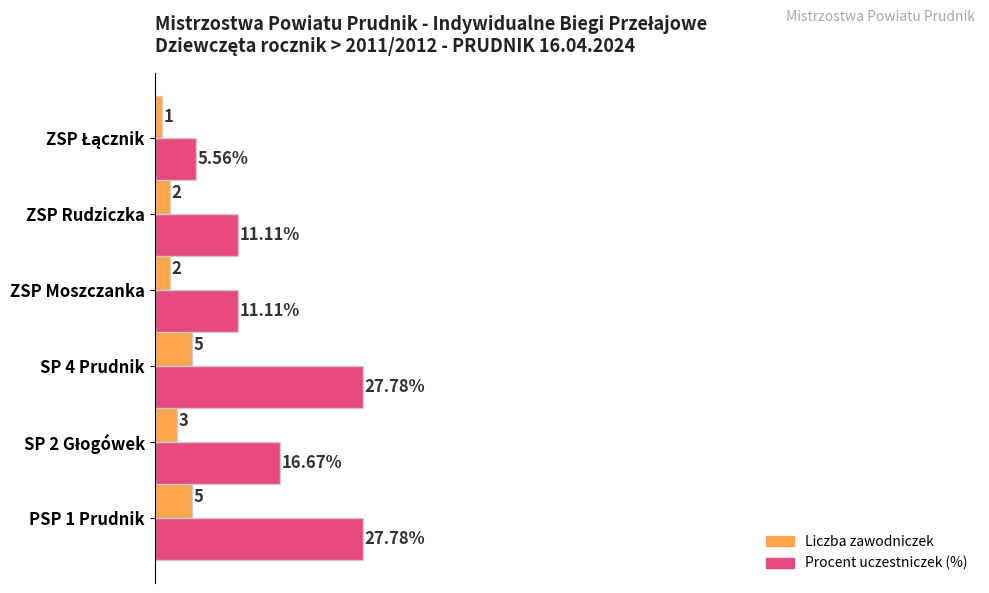

Which series has the largest total across all categories?

Procent uczestniczek (%)